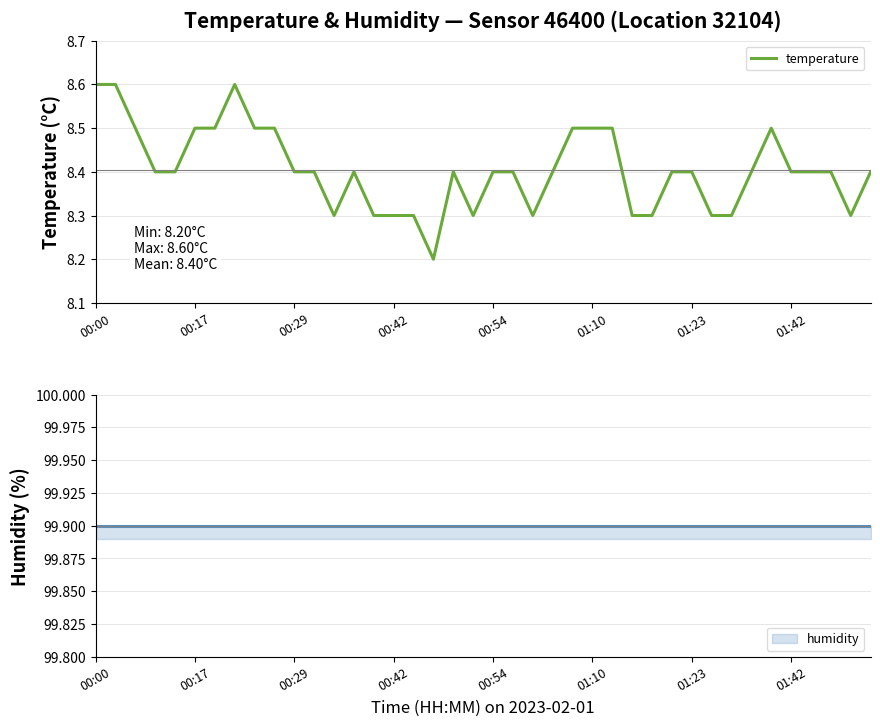

Reading left to right, extract all data points from this chart.

8.6	8.6	8.5	8.4	8.4	8.5	8.5	8.6	8.5	8.5	8.4	8.4	8.3	8.4	8.3	8.3	8.3	8.2	8.4	8.3	8.4	8.4	8.3	8.4	8.5	8.5	8.5	8.3	8.3	8.4	8.4	8.3	8.3	8.4	8.5	8.4	8.4	8.4	8.3	8.4